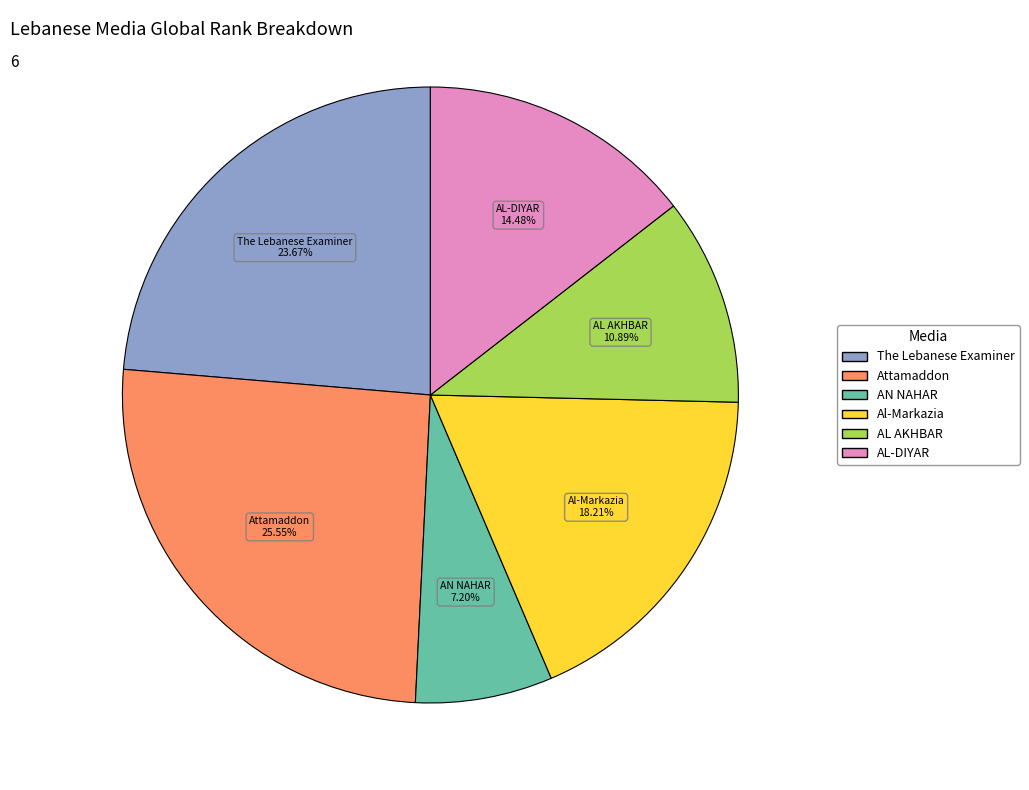

True or false: The Lebanese Examiner accounts for 36% of the total.

False